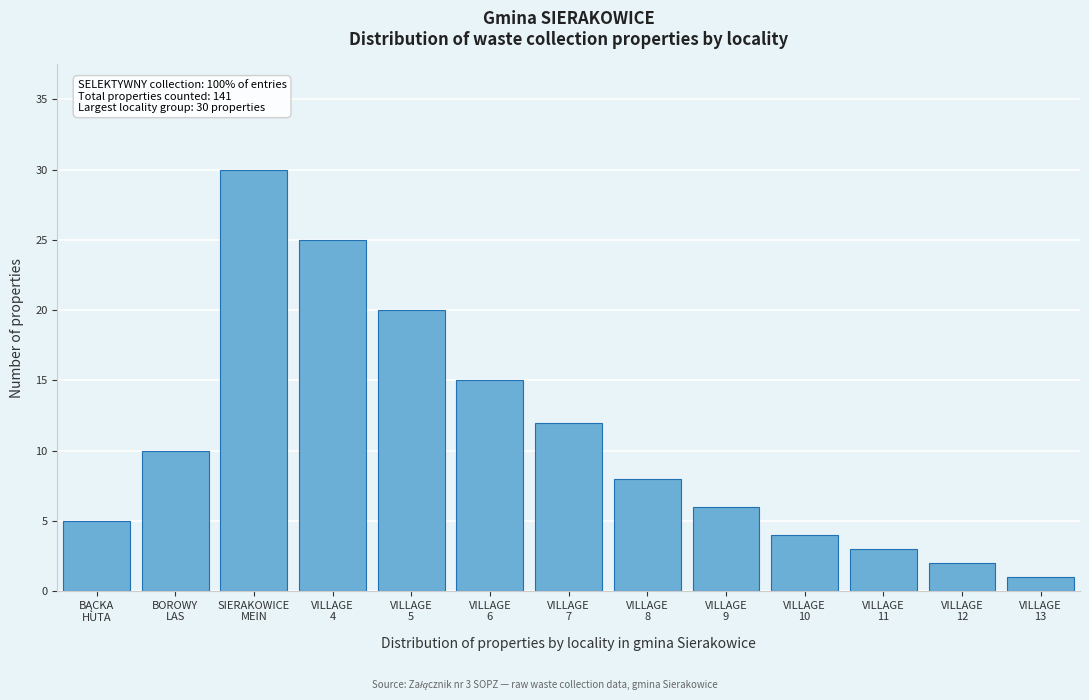

Reading right to left, extract all data points from this chart.

1	2	3	4	6	8	12	15	20	25	30	10	5